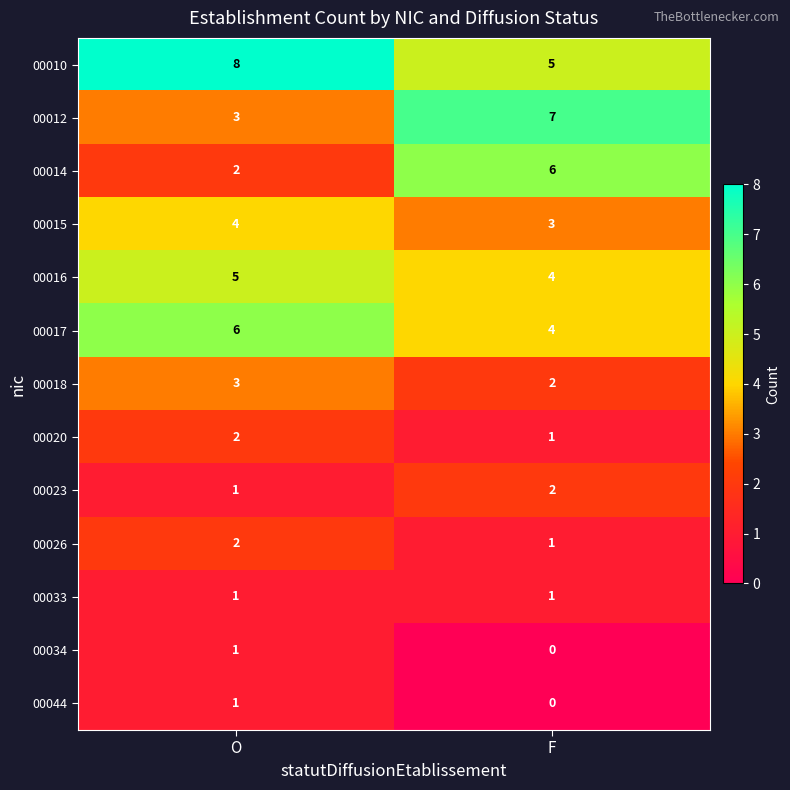

At which category does the chart reach its peak across all series?

O